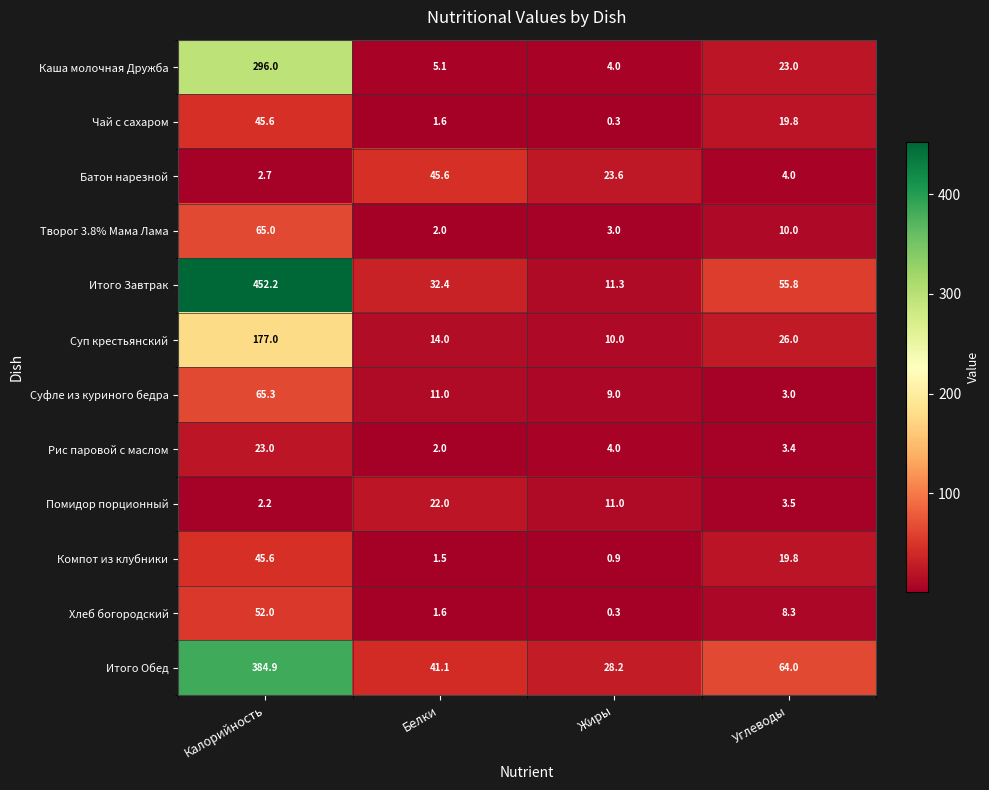

Is it true that Компот из клубники equals 8.2 at Углеводы?

False